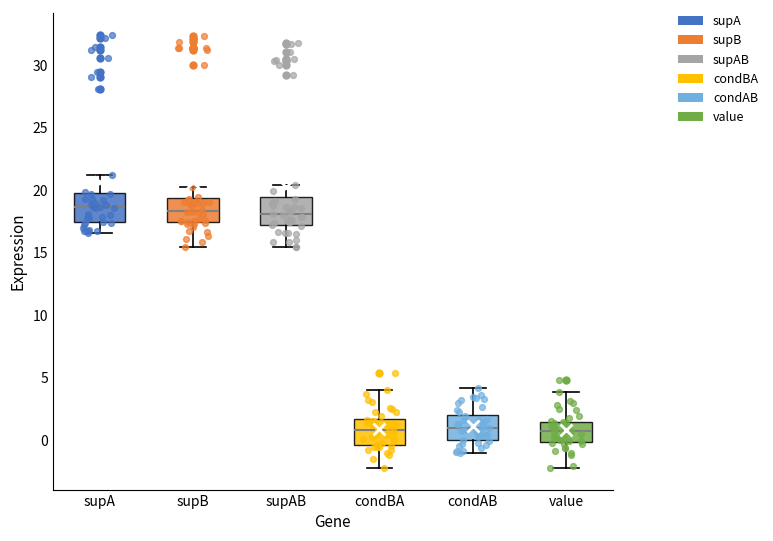

Reading left to right, read every box against the y-axis: the position of its median line, the range the box covers, and the ends of its whiskers. The values are not printed on the chart, so give them approximately, as read against the axis.

supA: median 18.5, box 17.5 to 19.5, whiskers 16.5 to 21.0
supB: median 18.5, box 17.5 to 19.5, whiskers 15.5 to 20.0
supAB: median 18.0, box 17.0 to 19.5, whiskers 15.5 to 20.5
condBA: median 1.0, box -0.5 to 1.5, whiskers -2.0 to 4.0
condAB: median 1.0, box 0.0 to 2.0, whiskers -1.0 to 4.0
value: median 0.5, box 0.0 to 1.5, whiskers -2.0 to 4.0